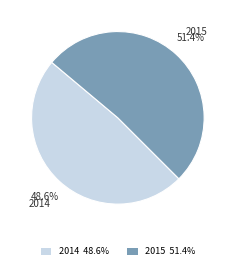

To the nearest percent, what is the combined percentage of 2015 and 2014?

100%